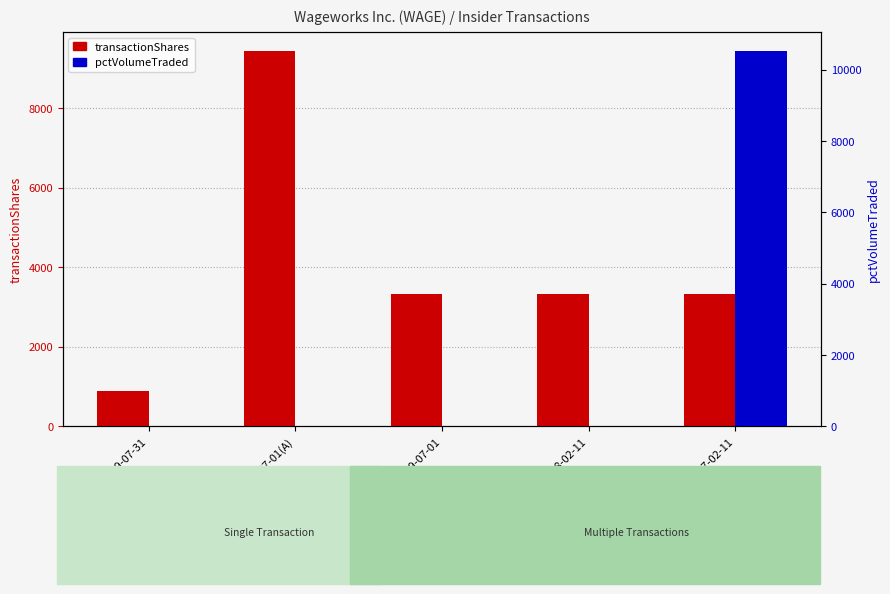

Which series has the widest spread of values?

pctVolumeTraded